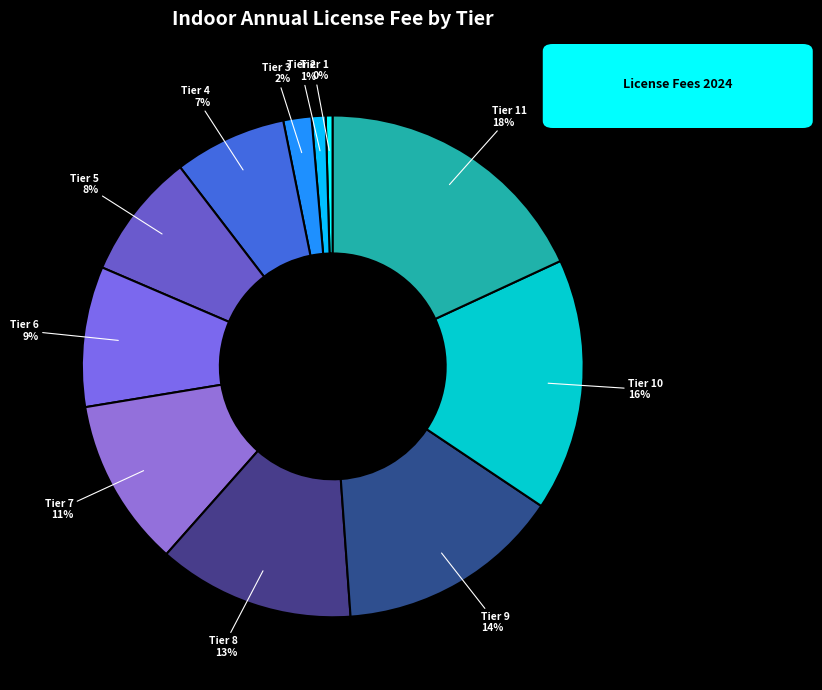

How many segments does this pie chart have?

11